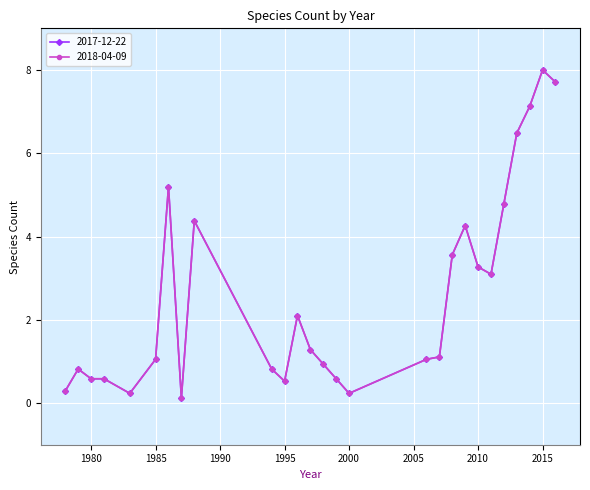

What is the sum of all 2017-12-22 values?

70.2